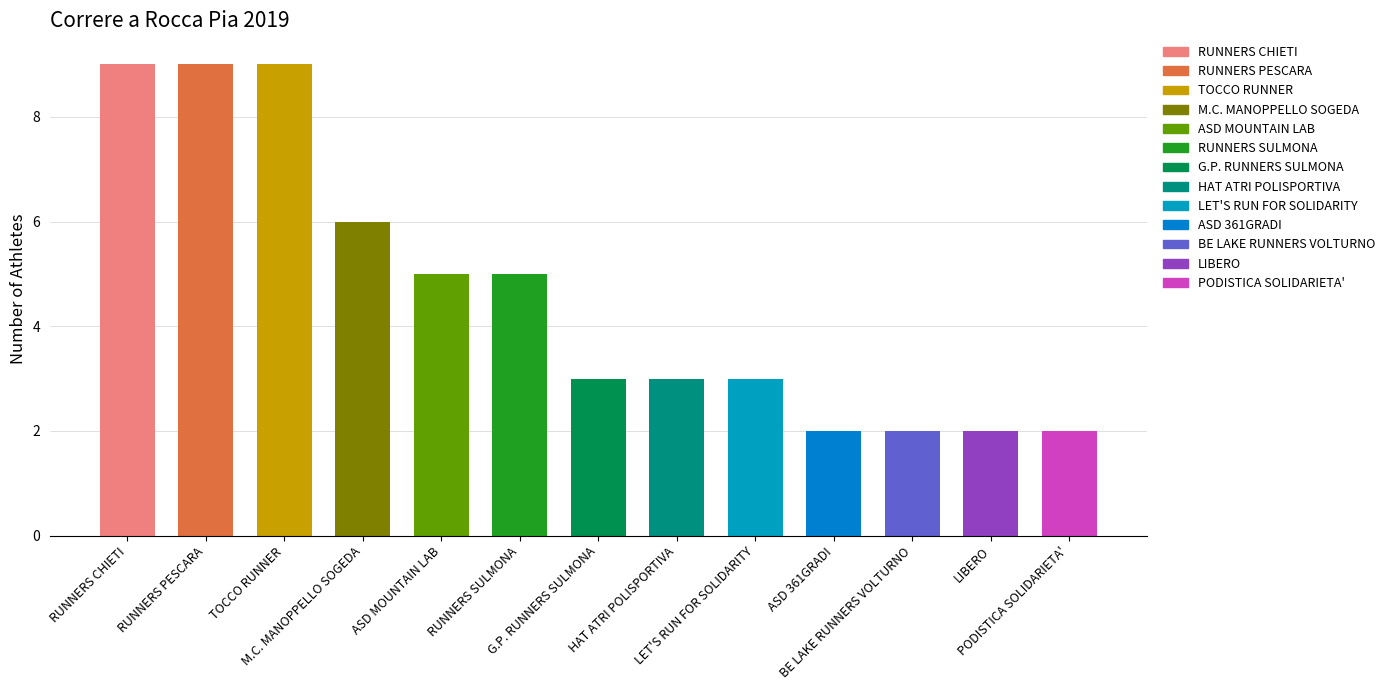

Is it true that the value at TOCCO RUNNER is 9?

True